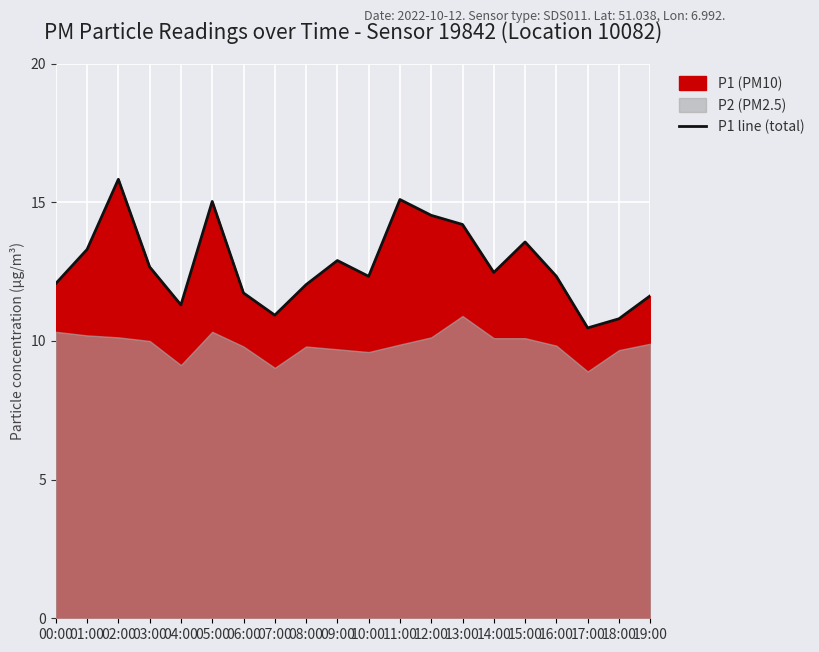

What is the approximate value at 05:00?

15.0